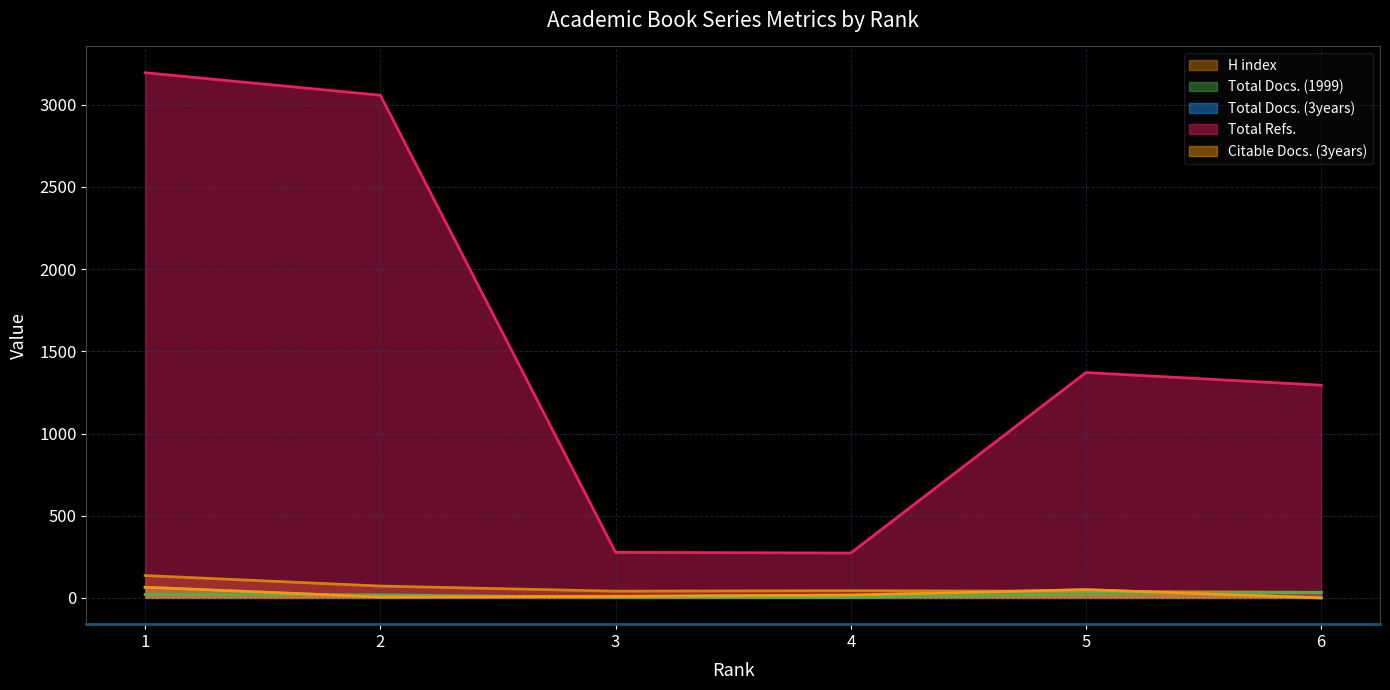

Rank the categories by Citable Docs. (3years) value from lowest to highest.

6, 2, 3, 4, 5, 1